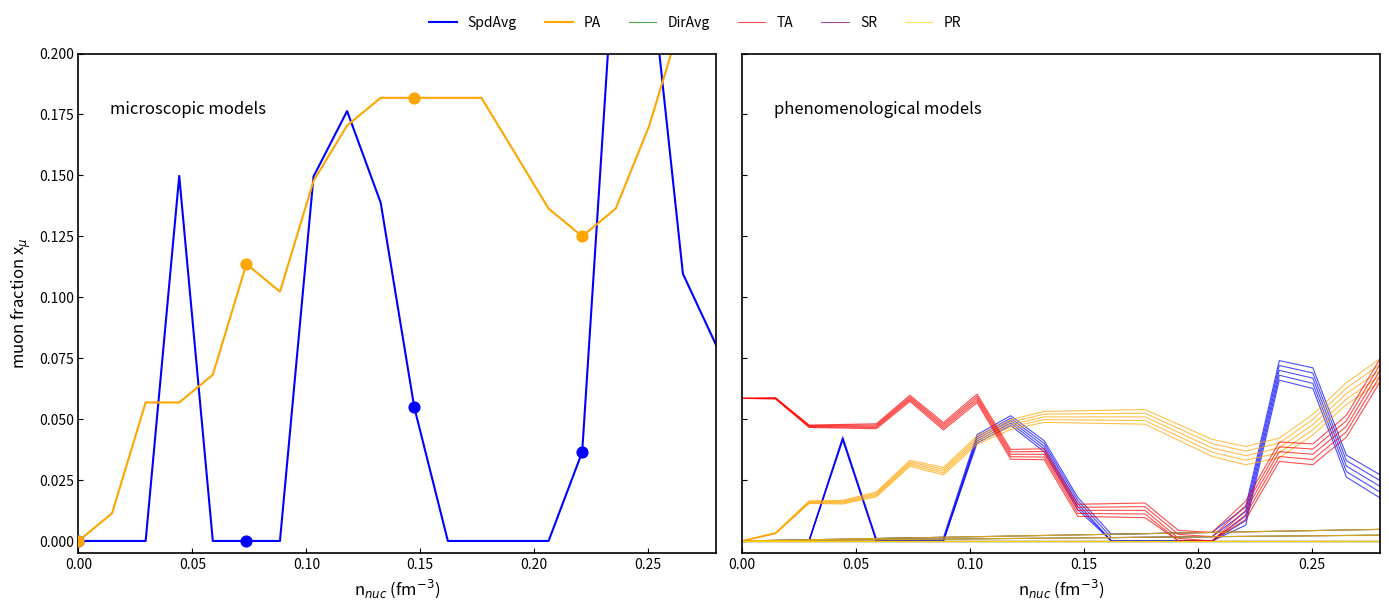

Which series has the largest total across all categories?

PA